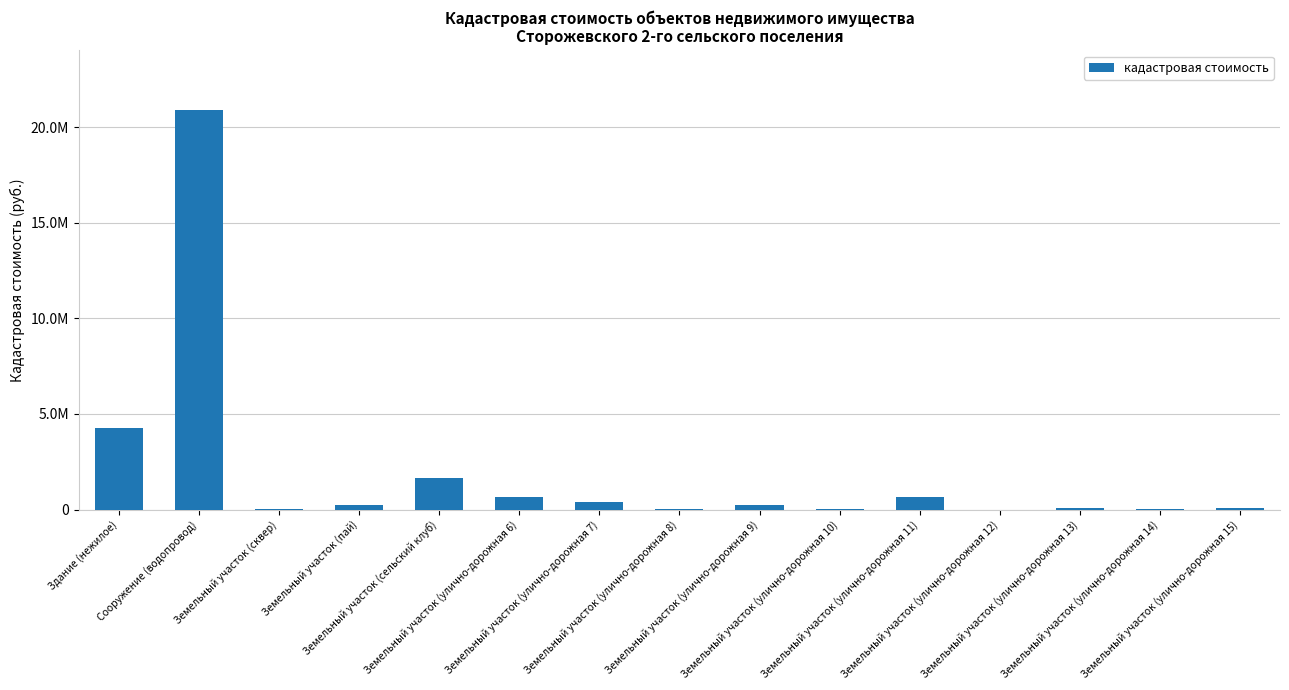

What is the value of the 4th bar from the left?

220523.0